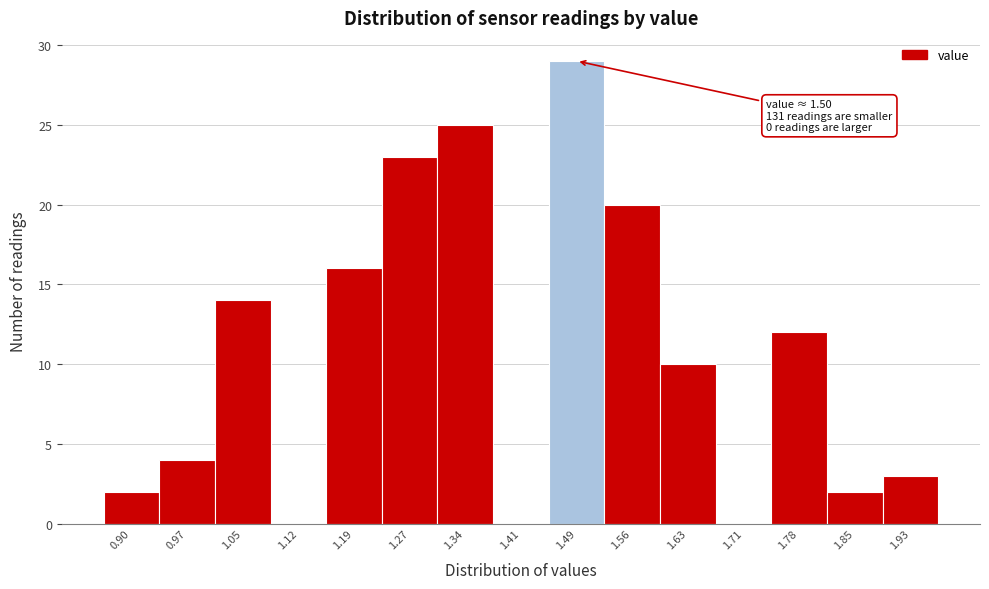

Reading left to right, list all the values displayed in this chart.

0.90=2	0.97=4	1.05=14	1.12=0	1.19=16	1.27=23	1.34=25	1.41=0	1.49=29	1.56=20	1.63=10	1.71=0	1.78=12	1.85=2	1.93=3